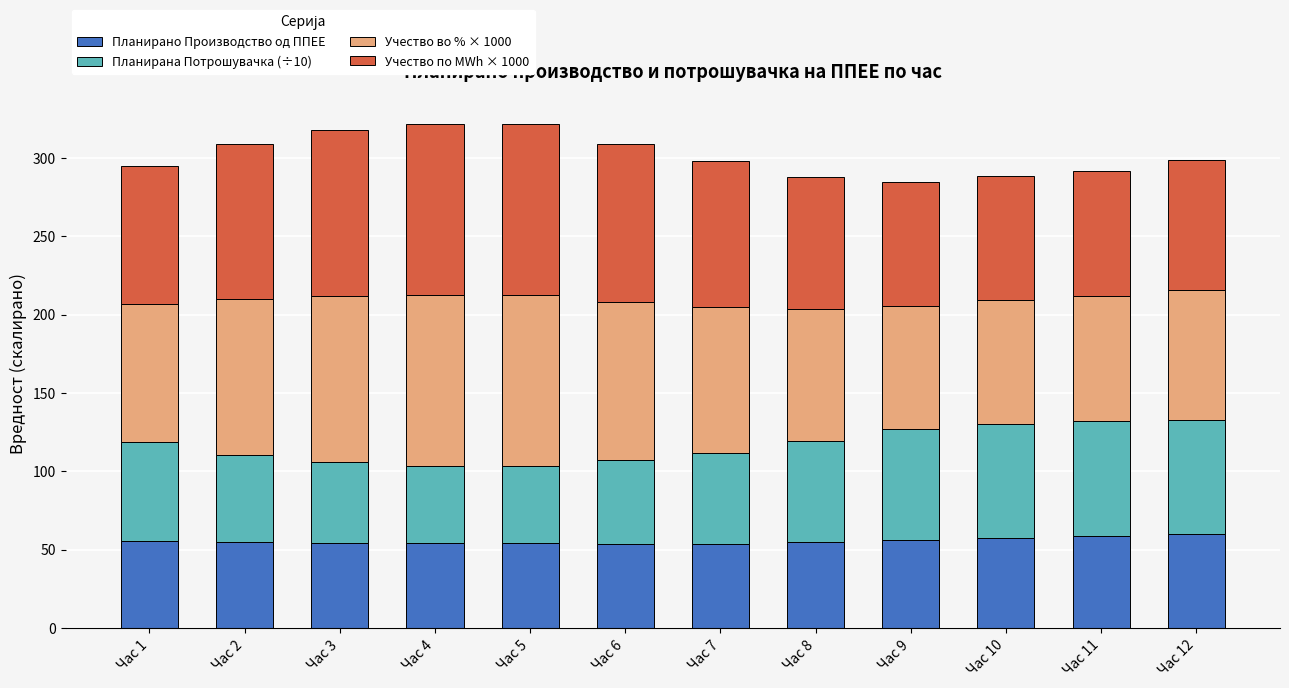

How many series are shown in this chart?

4